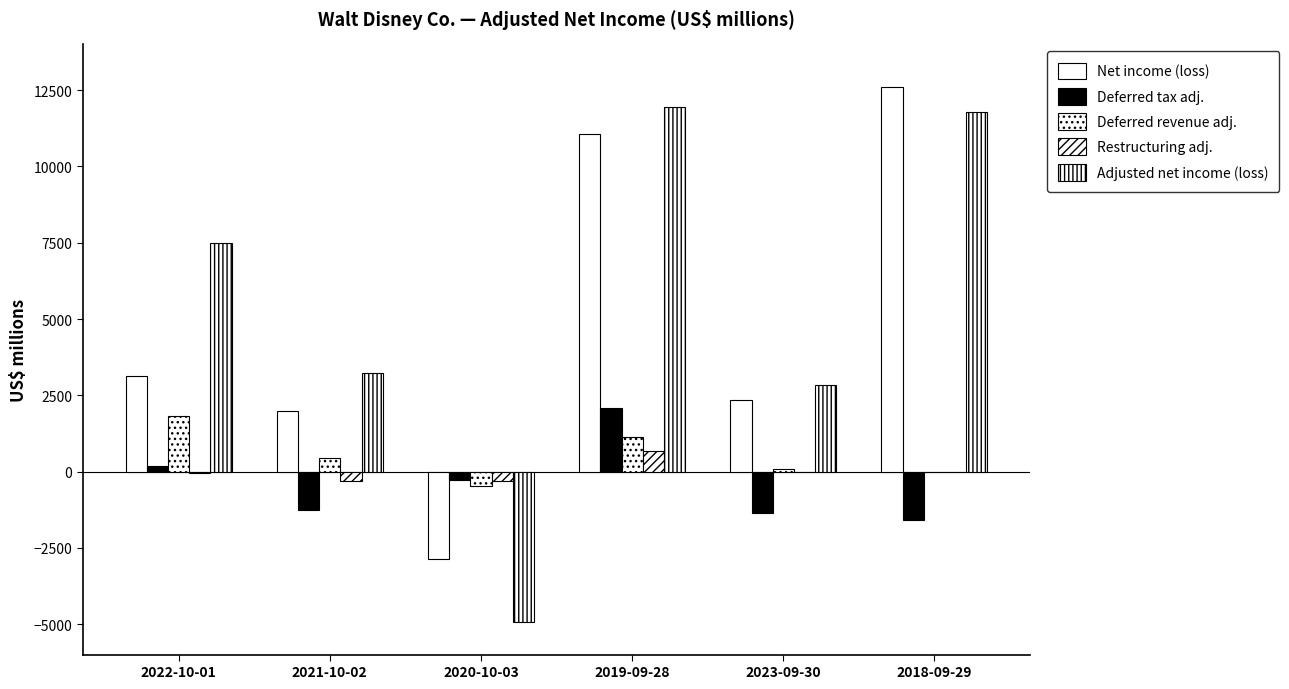

At which category is the sum across all series the highest?

2019-09-28